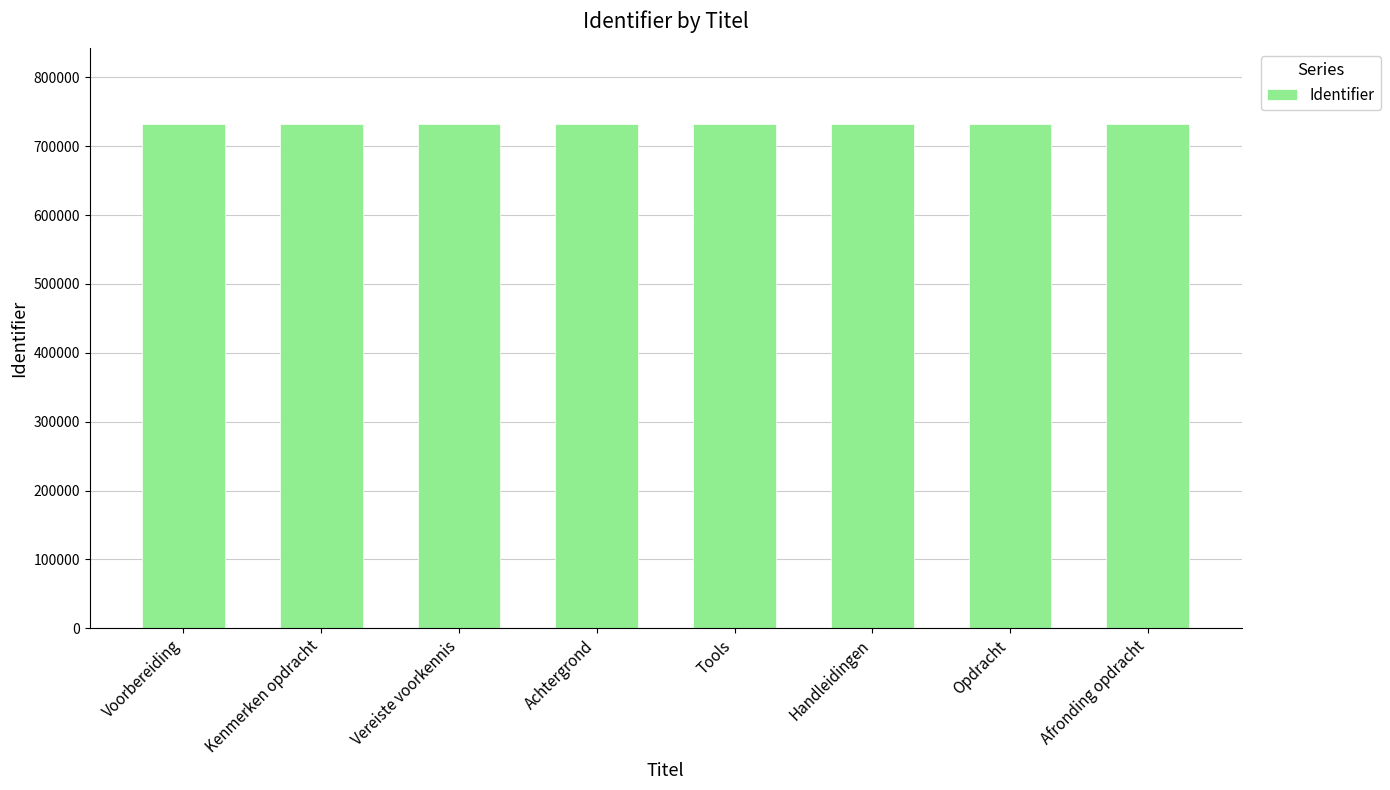

True or false: the data shows 1090137 at Achtergrond.

False